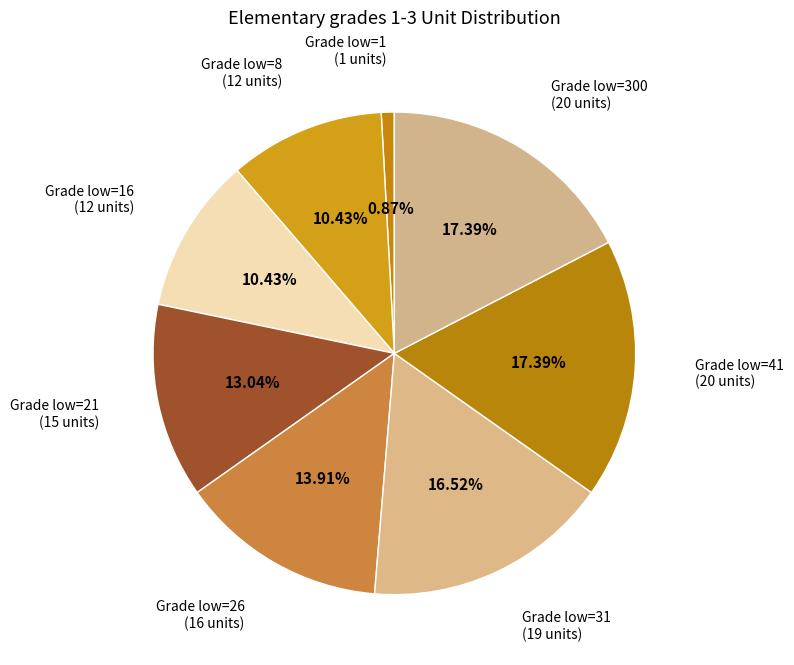

How many slices are in this pie chart?

8